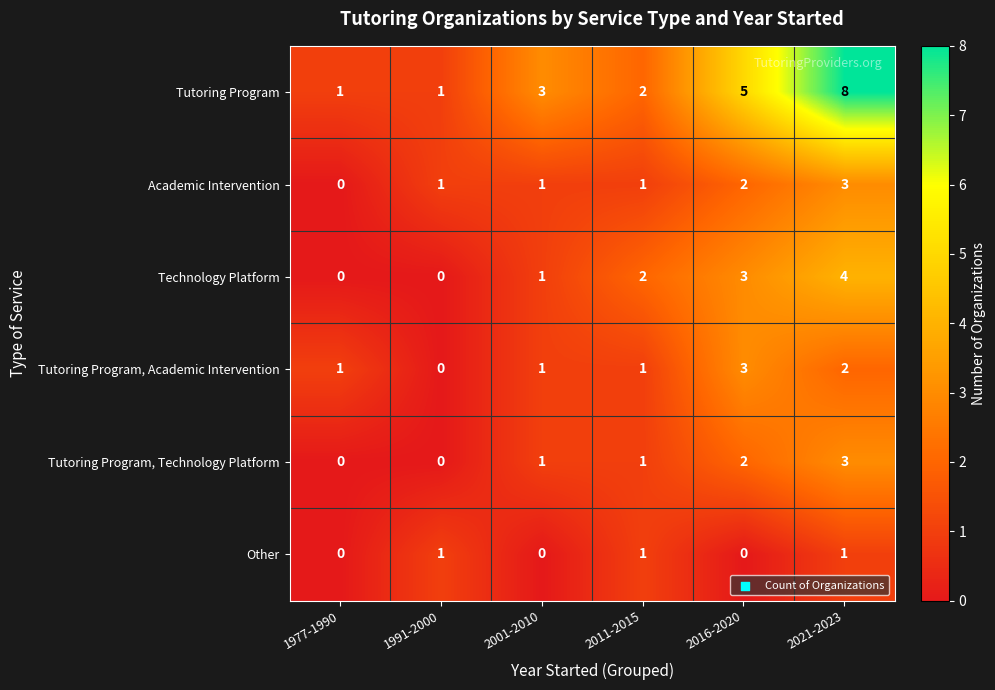

At which category does the chart reach its peak across all series?

2021-2023